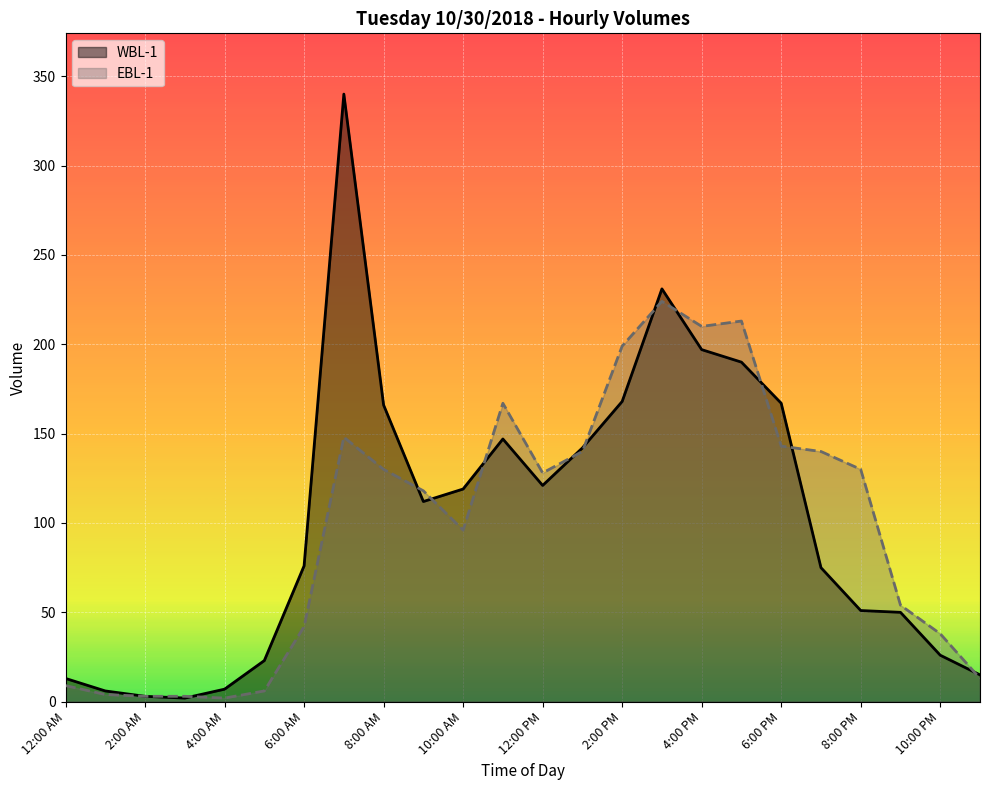

Which series has the largest total across all categories?

WBL-1